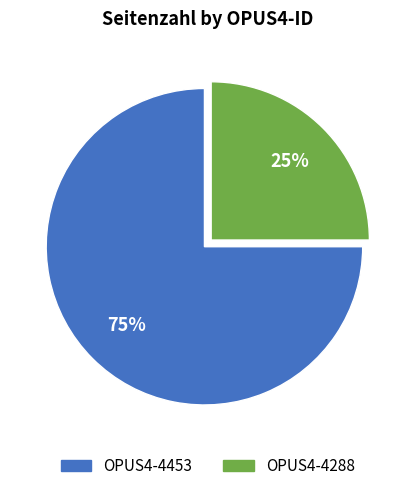

Do OPUS4-4288 and OPUS4-4453 together represent more than half of the pie?

Yes